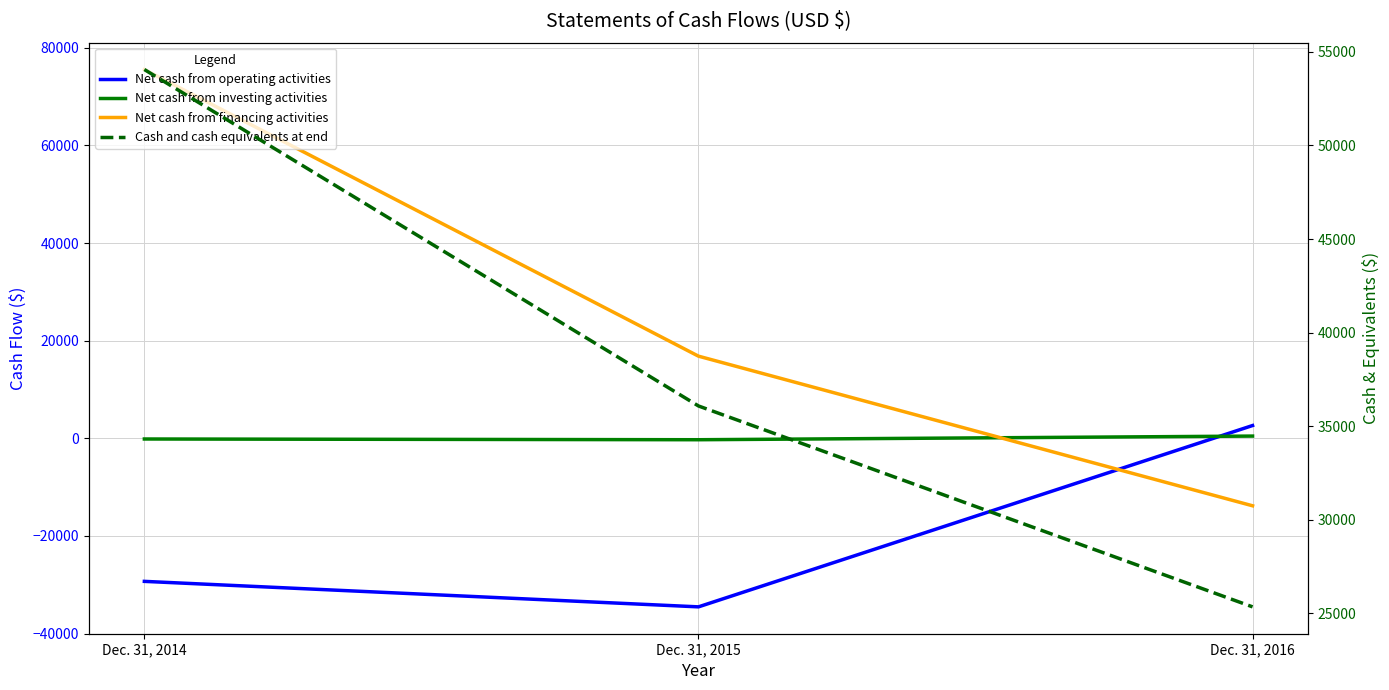

What are all the series names shown in the legend?

Net cash from operating activities, Net cash from investing activities, Net cash from financing activities, Cash and cash equivalents at end